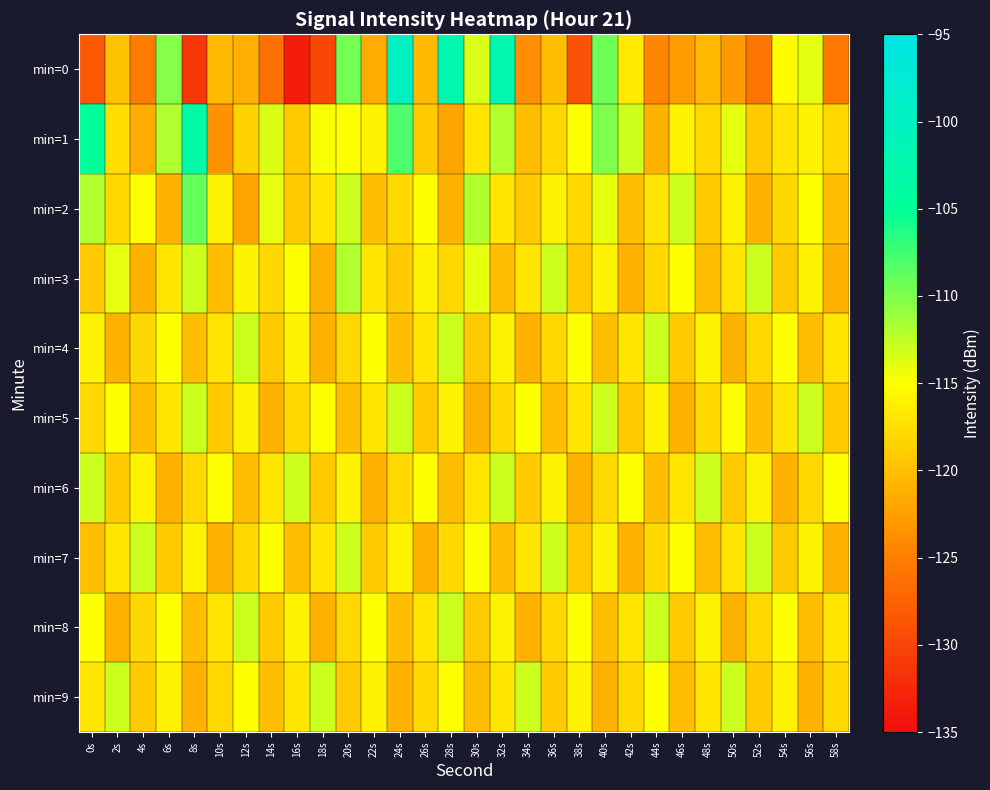

Between 30s and 46s, which is larger?

30s